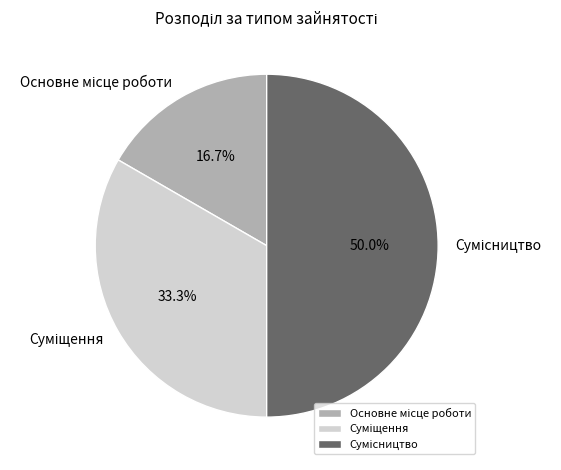

Approximately how many times larger is the value at Основне місце роботи compared to Сумісництво?

0.3